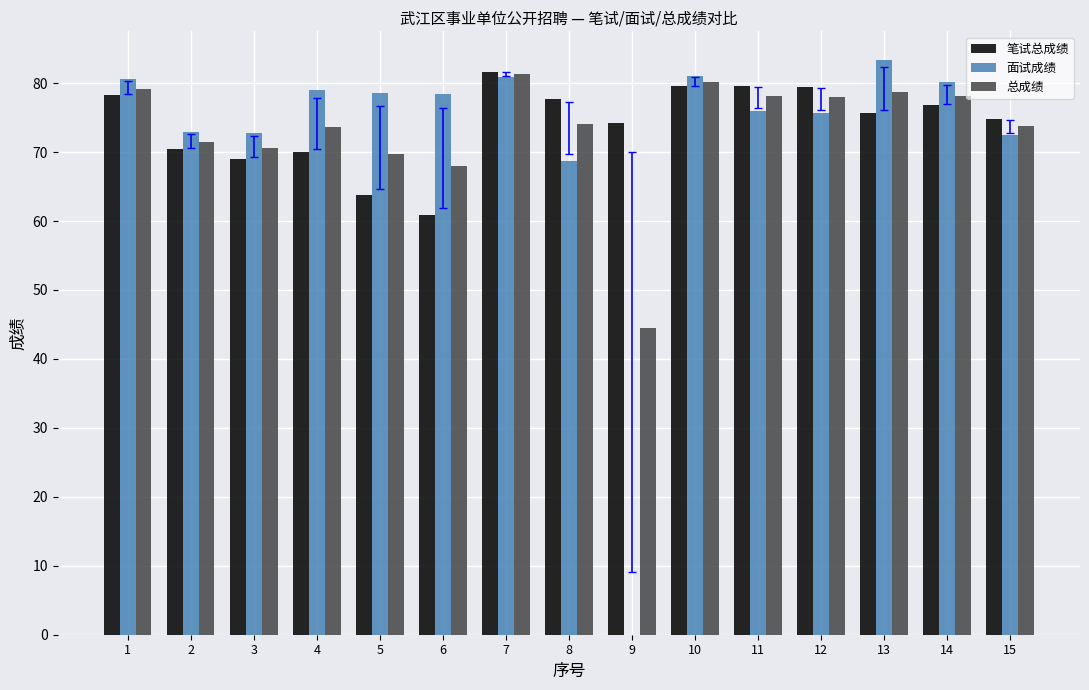

What is the total value across all series at 7?

243.8